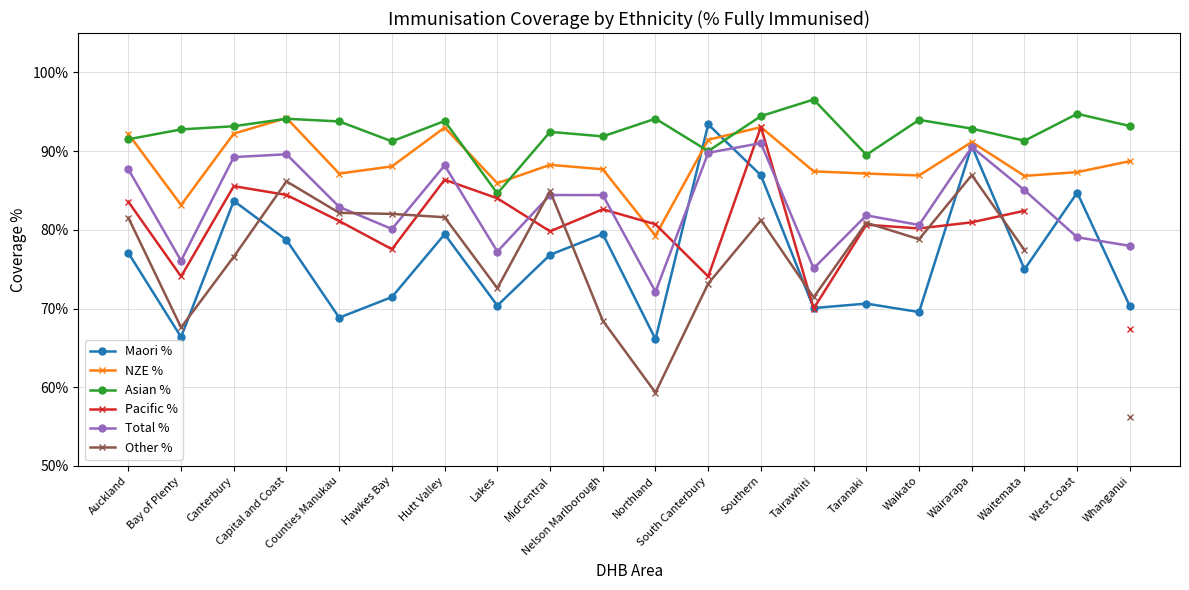

What is the sum of the Asian % values at Capital and Coast and Nelson Marlborough?

186.0